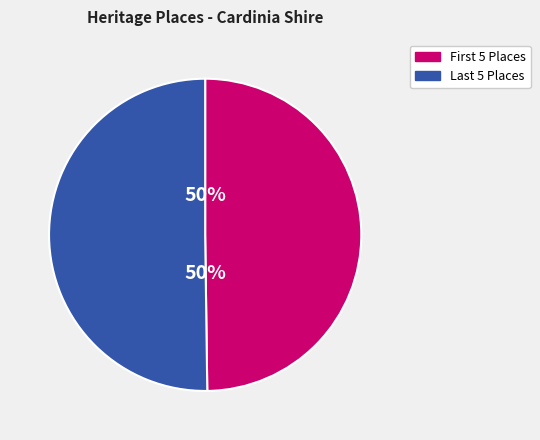

To the nearest percent, what is the average slice percentage?

50%